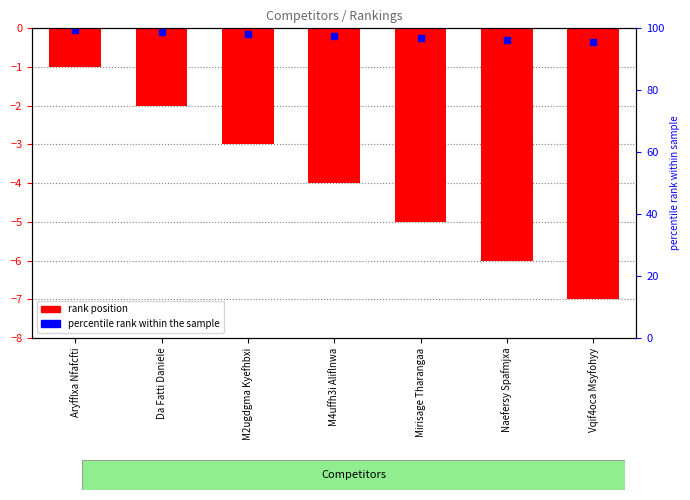

Between Aryfflxa Nfafcfti and M4uffh3i Aliflnwa, which is larger?

Aryfflxa Nfafcfti